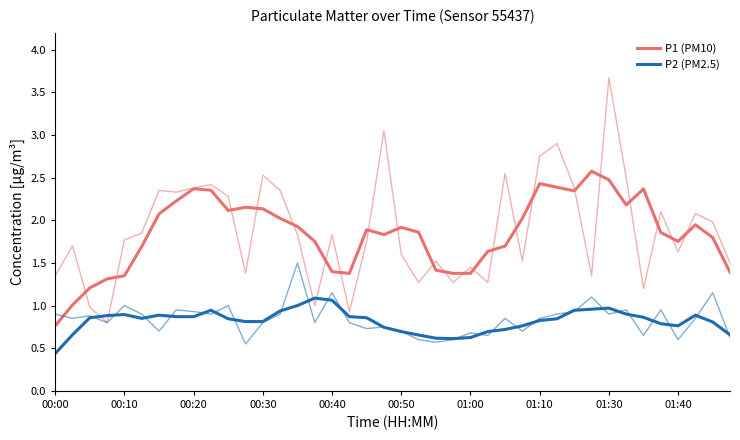

What is the total value across all series at 26?

2.4